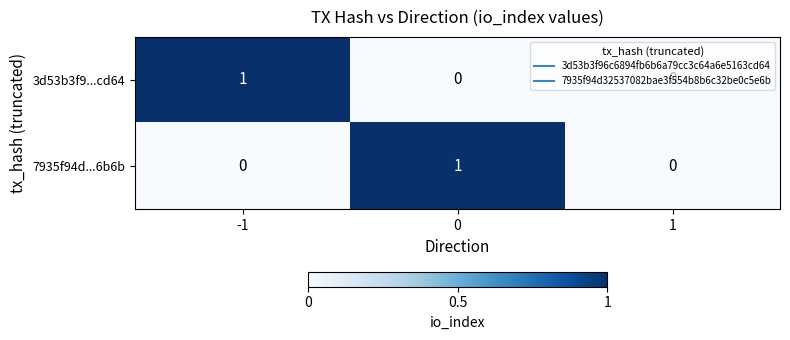

Is the value of 7935f94d...6b6b at 0 greater than the value of 3d53b3f9...cd64 at 0?

Yes